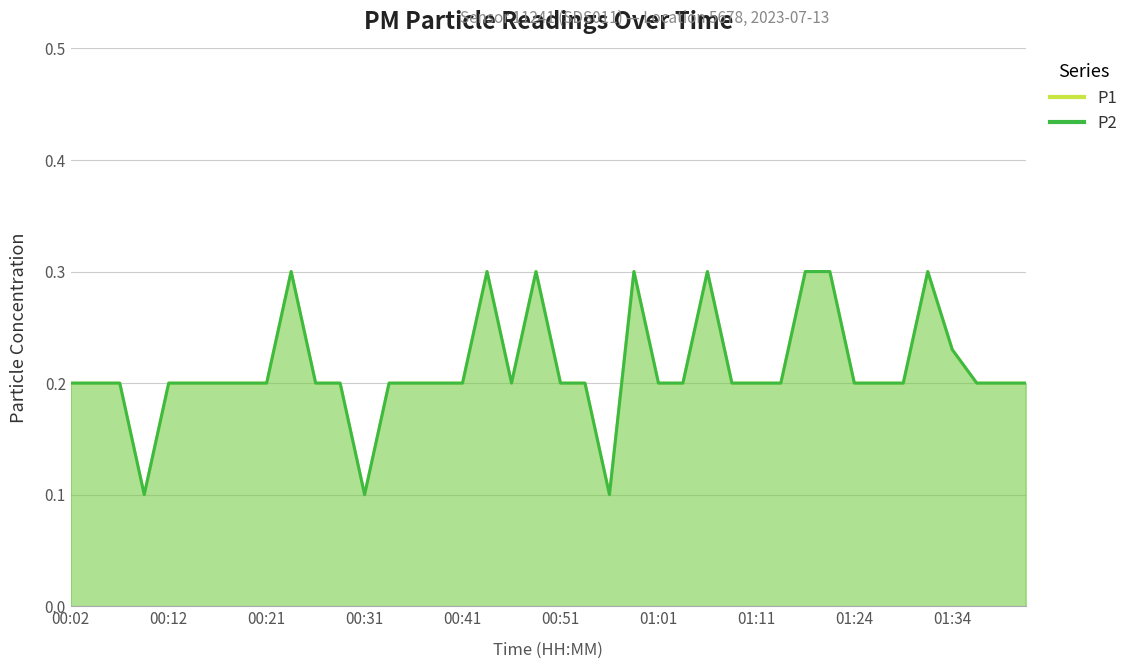

Which series changed the most between 01:04 and 01:34?

P1